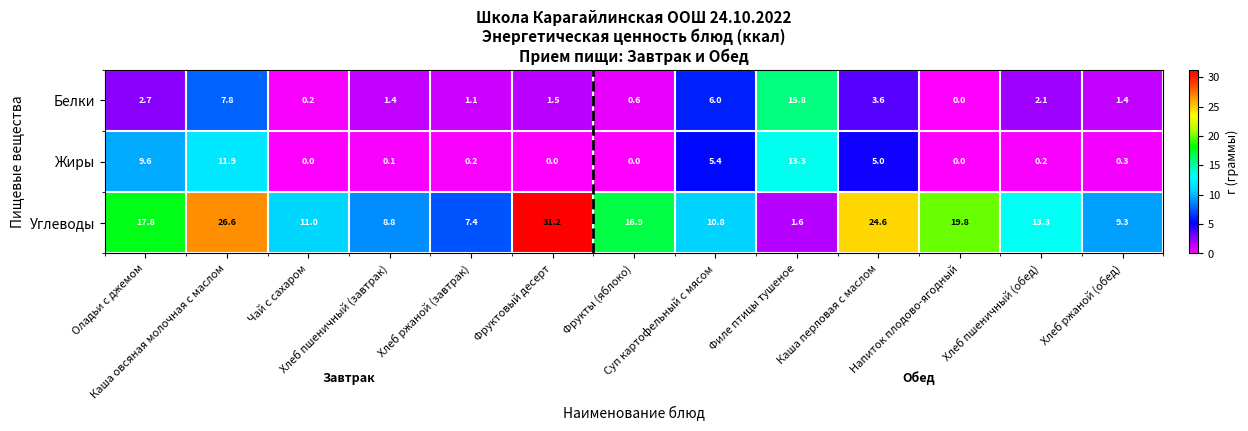

What is the greatest value displayed?

31.2